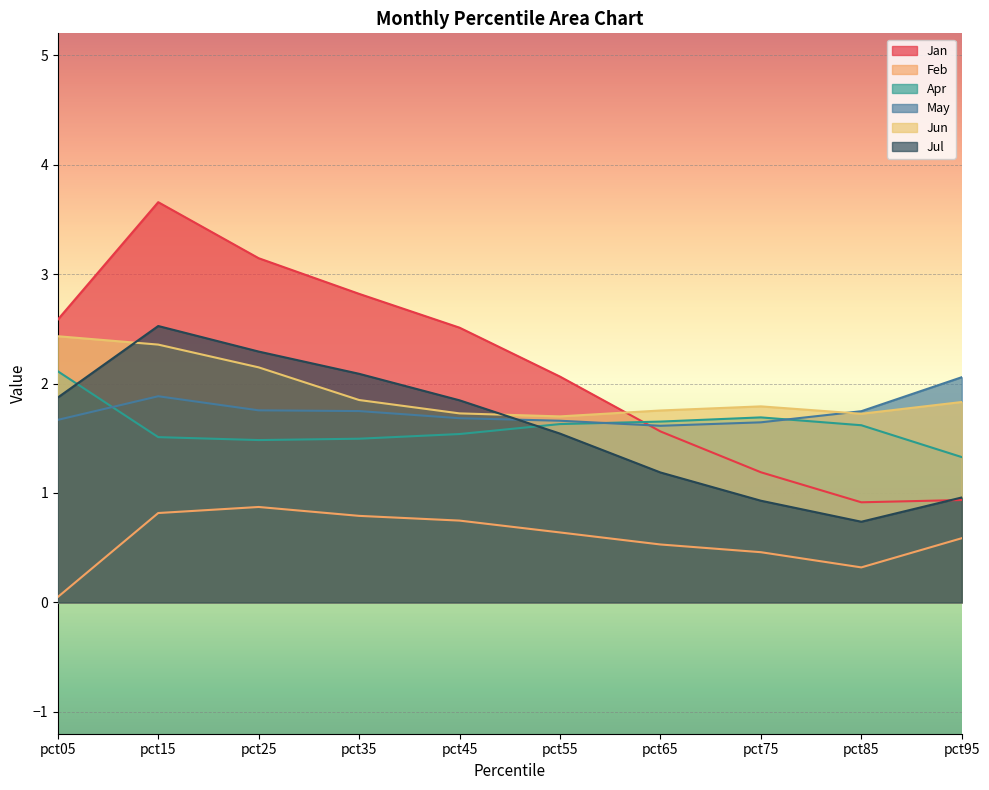

What is the value of the Jul point at the 7th from the left?

1.2